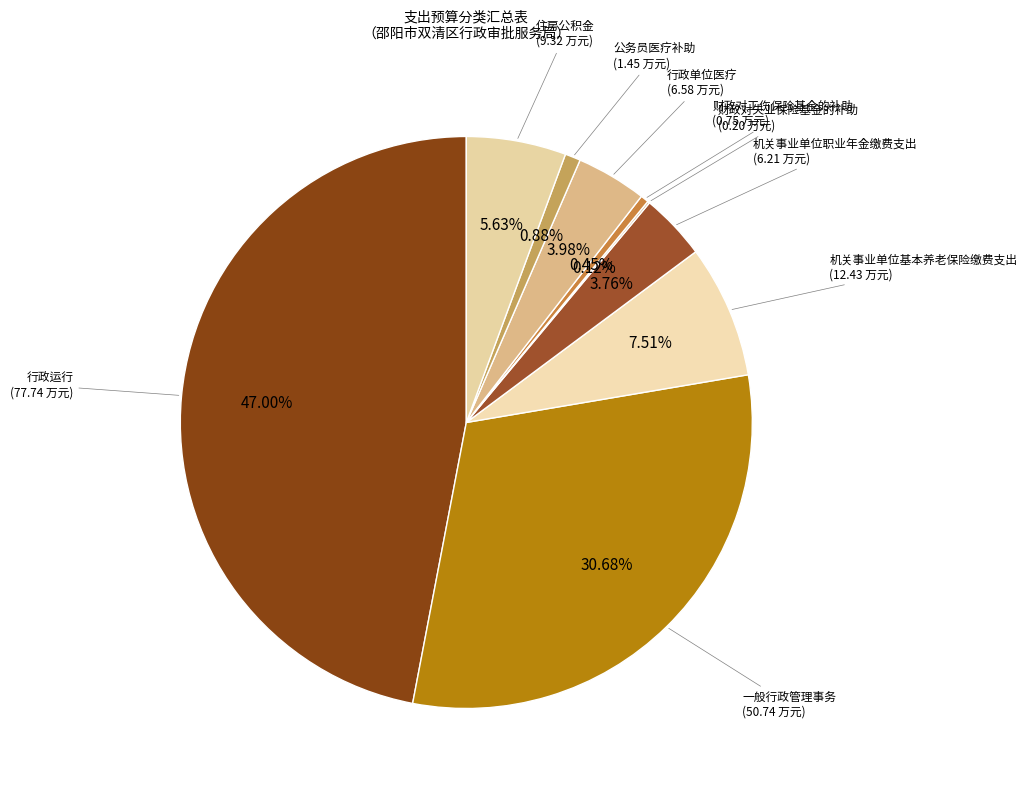

Do 住房公积金 and 机关事业单位基本养老保险缴费支出 together represent more than half of the pie?

No